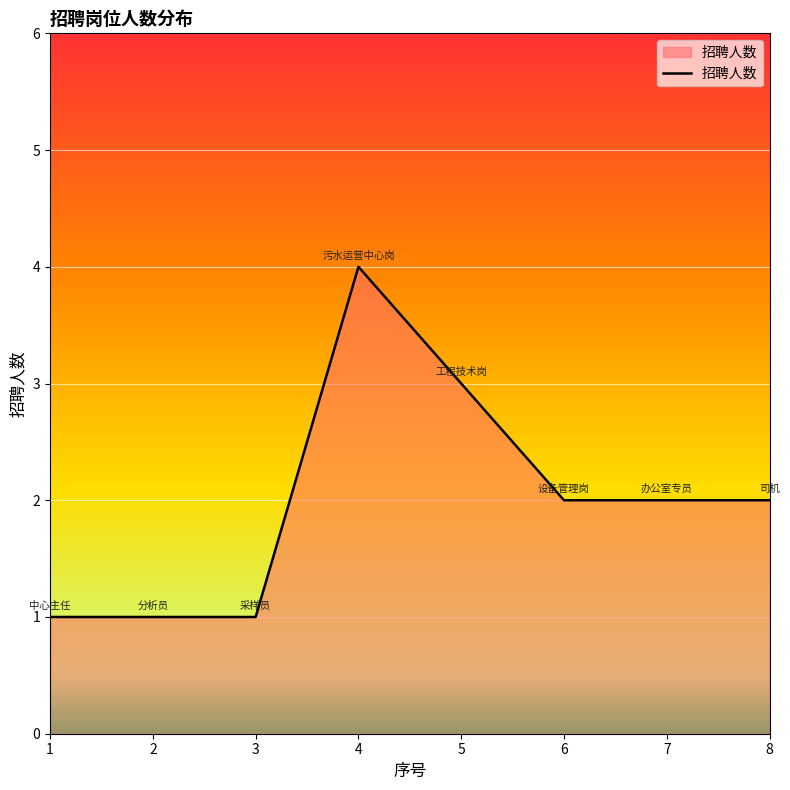

What is the sum of all values?

16